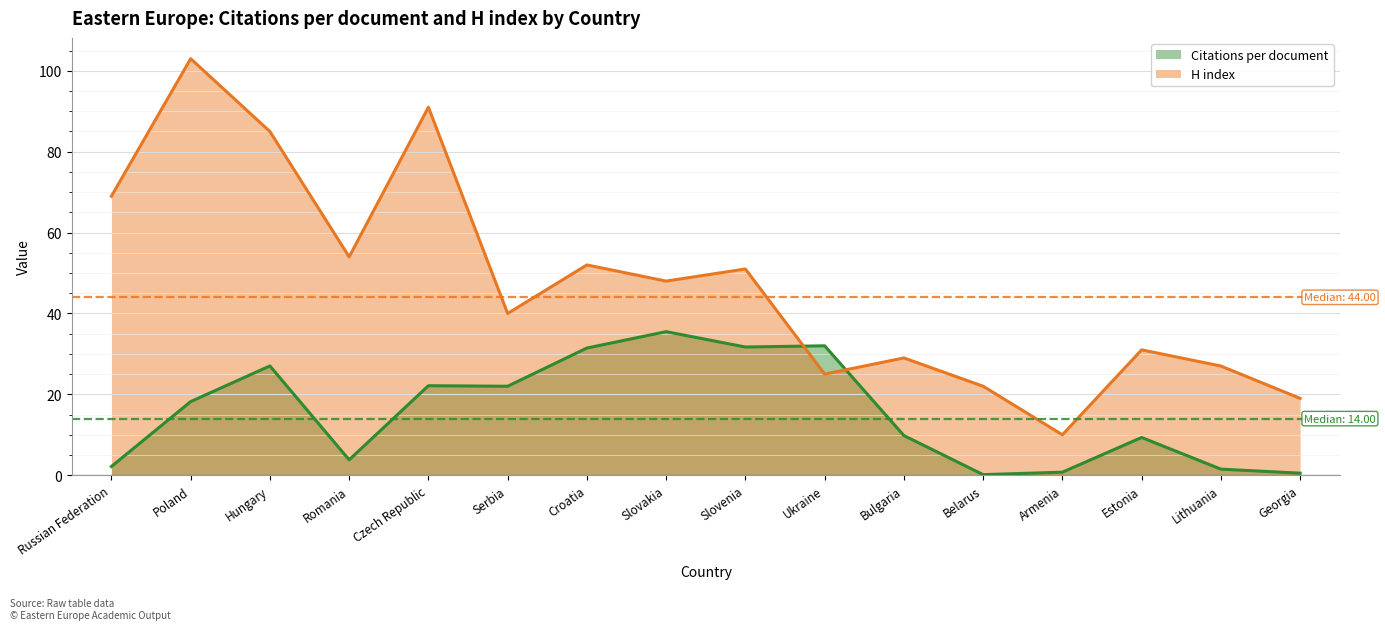

Where is H index nearest to the value 56?

Romania